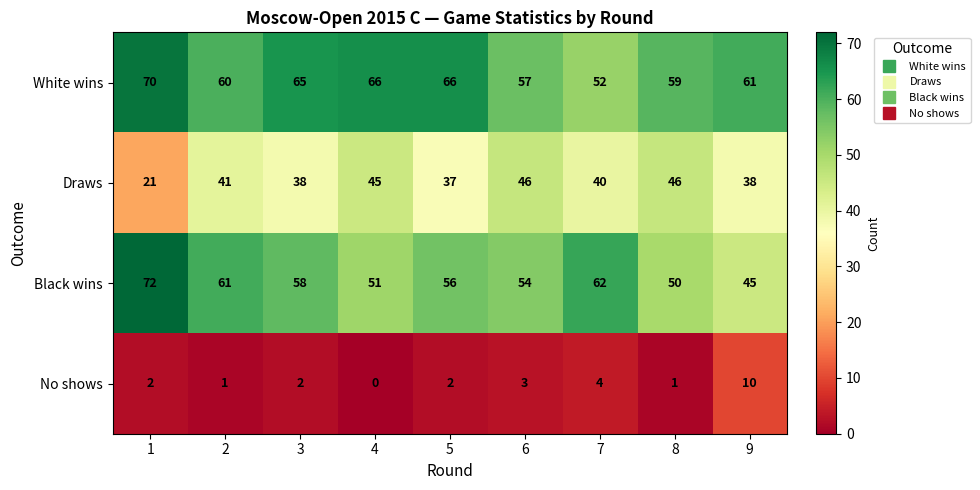

What is the maximum value shown in the chart?

72